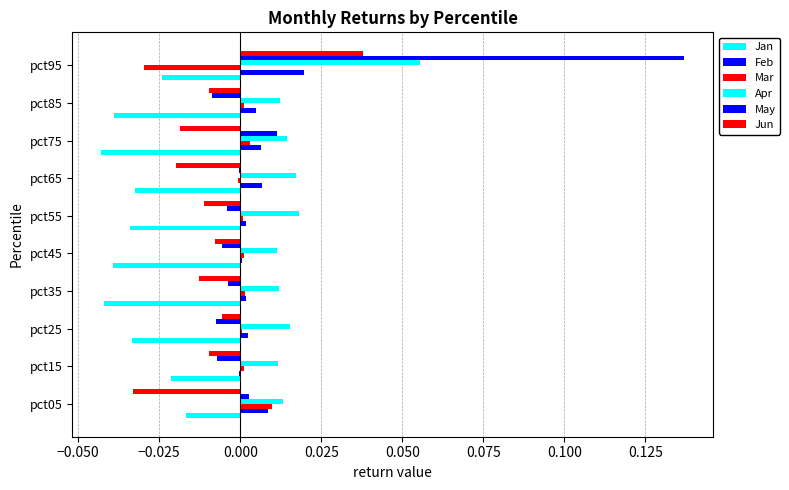

How many series are shown in this chart?

6